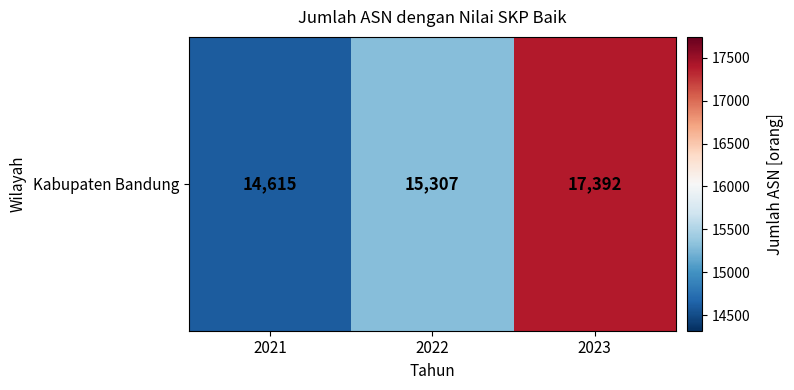

How many series are shown in this chart?

1